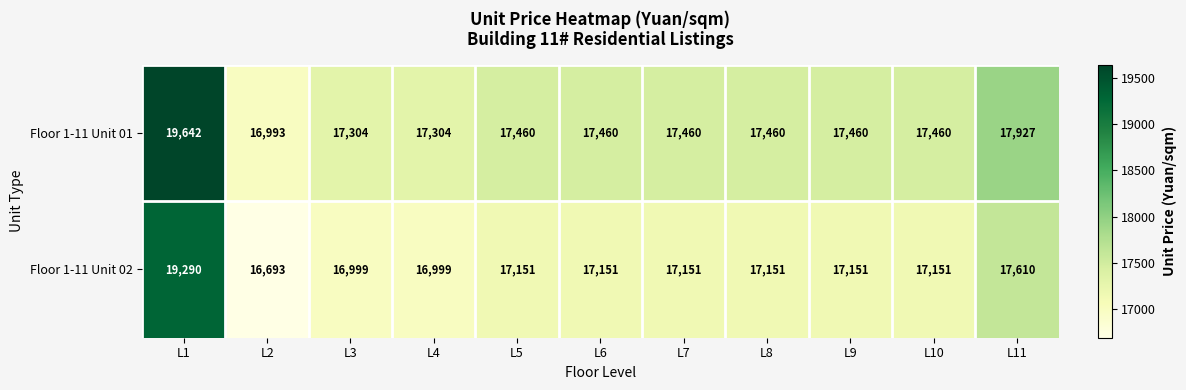

Rank the series at L3 from lowest to highest value.

Floor 1-11 Unit 02, Floor 1-11 Unit 01